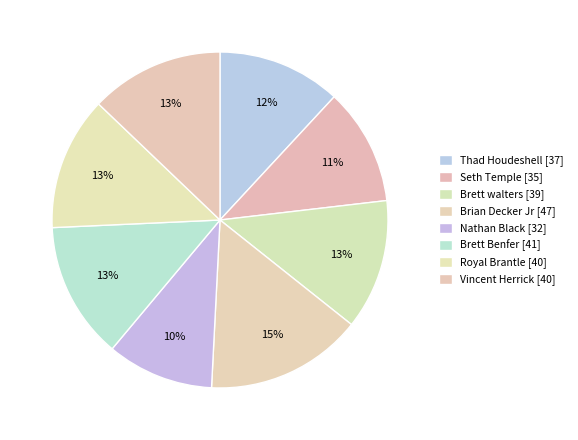

Is there any slice that represents more than half of the pie?

No